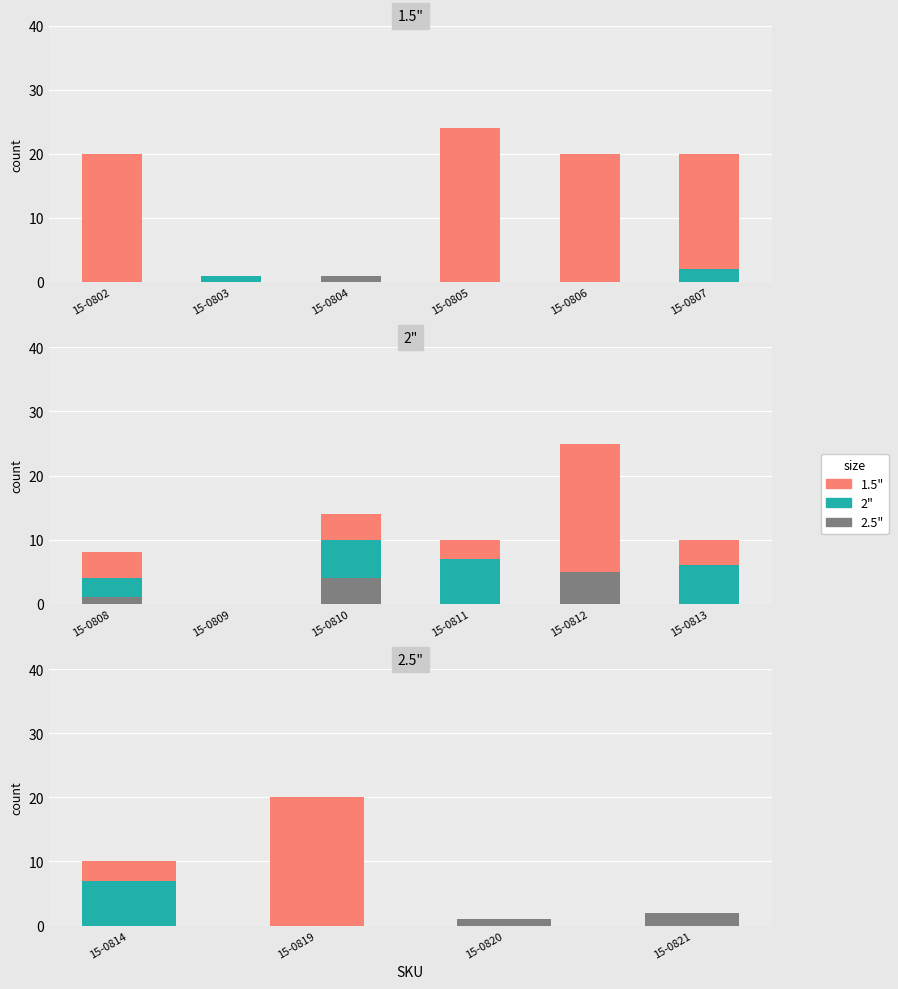

What is the sum of the 2.5" values at 15-0820 and 15-0819?

1